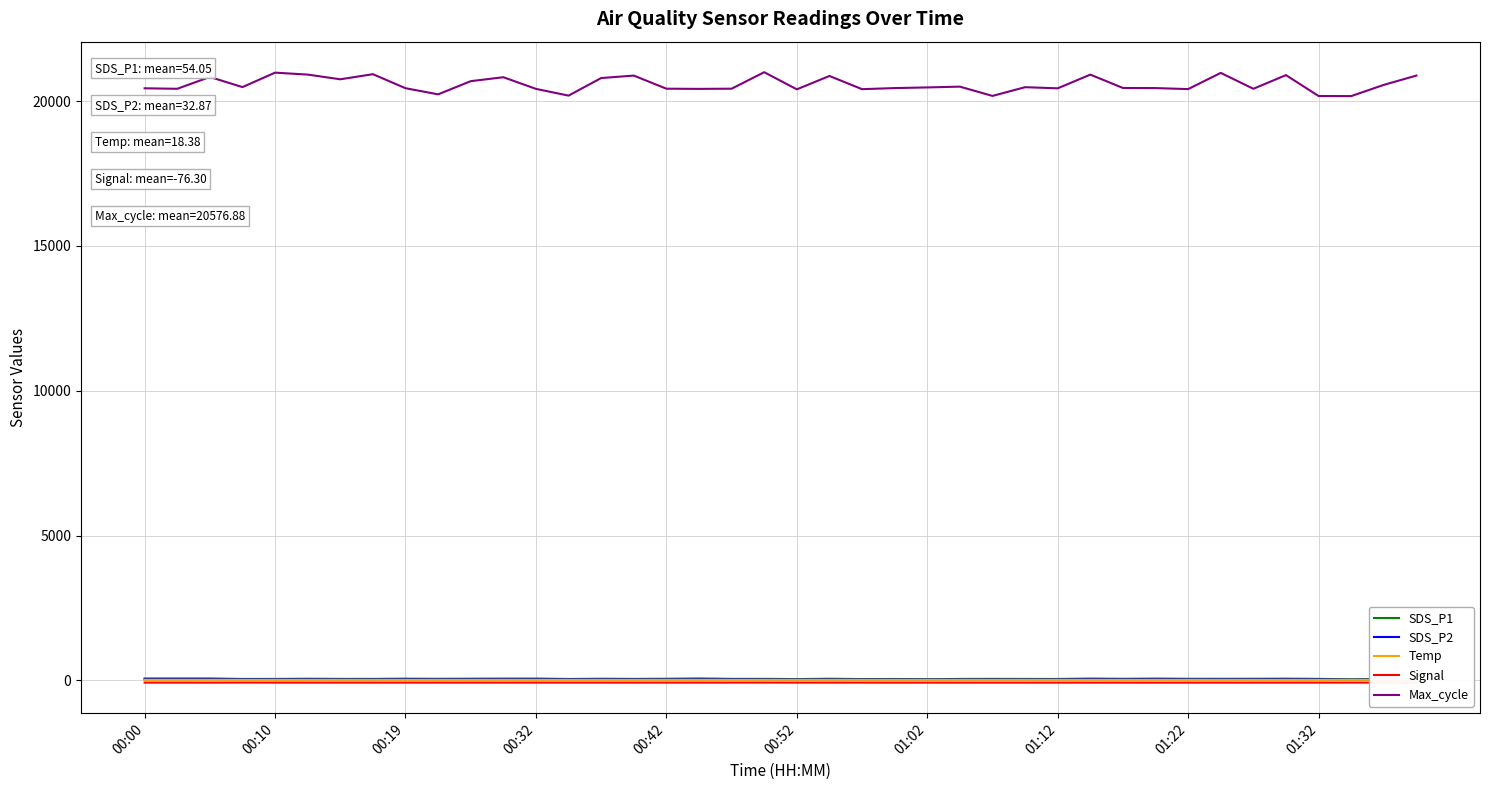

At 21, list the series in order from smallest to largest.

Signal, Temp, SDS_P2, SDS_P1, Max_cycle